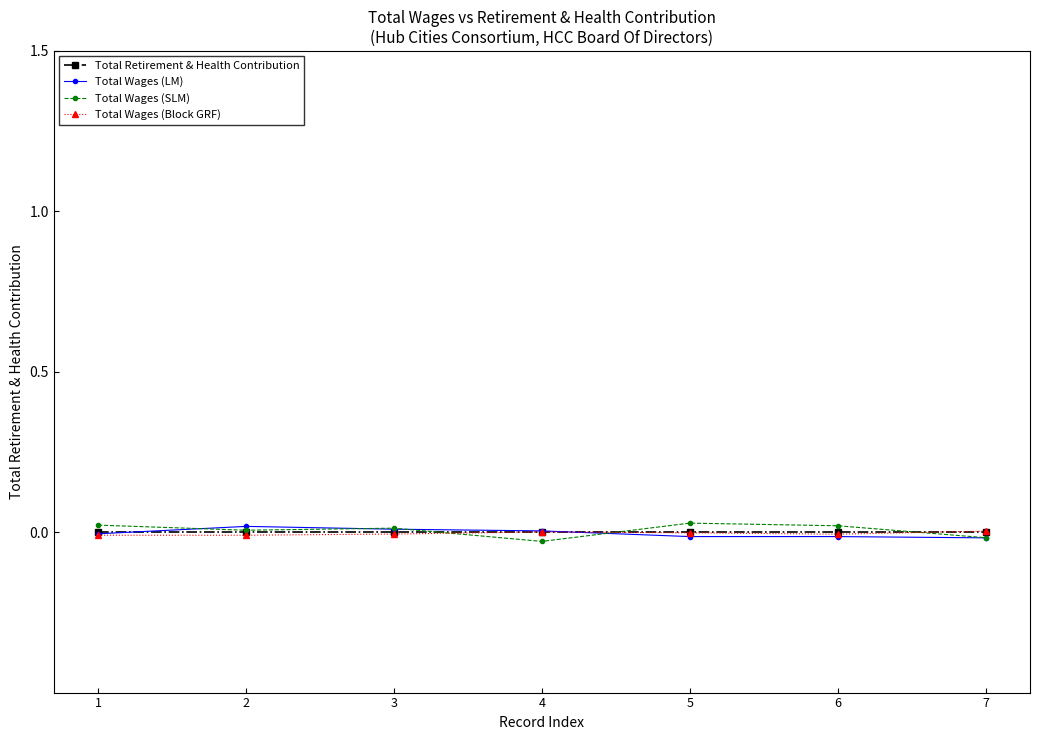

Is the value of Total Wages (Block GRF) at 2 greater than the value of Total Wages (LM) at 2?

No